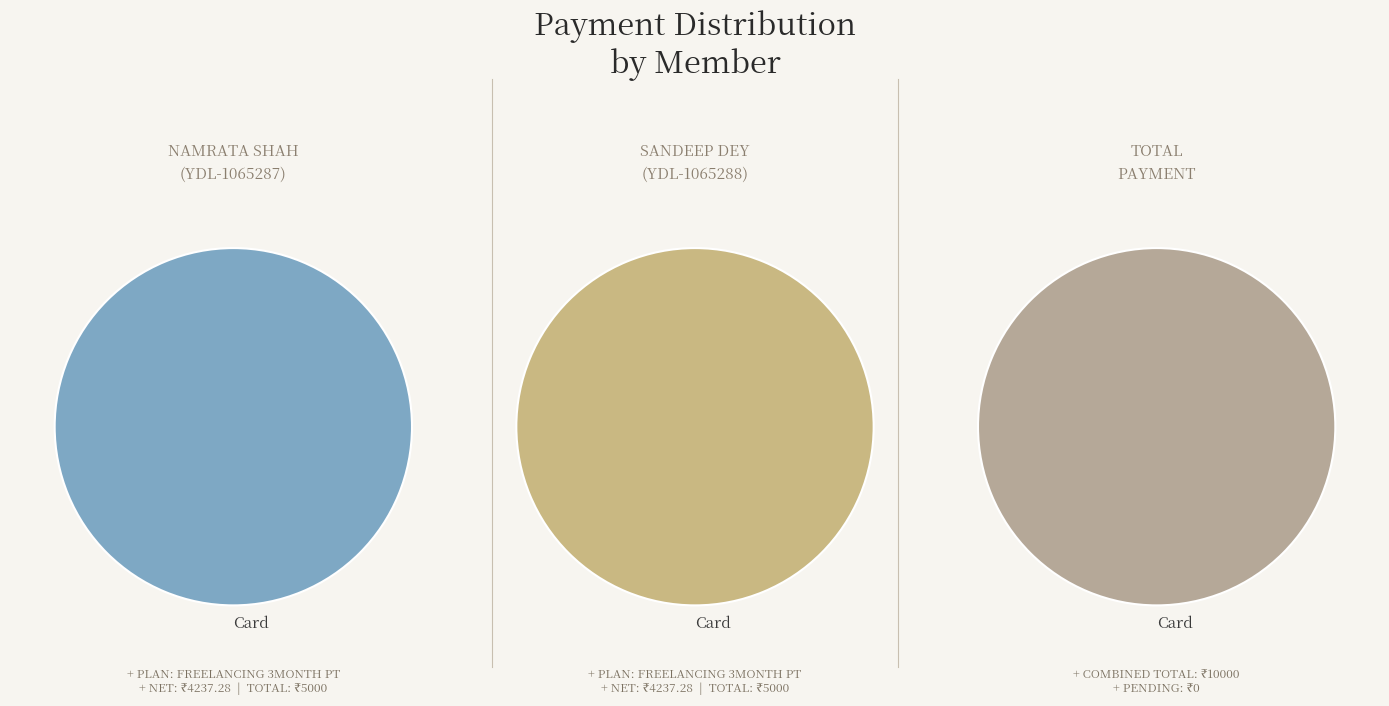

Which has a higher value, YDL-1065287 or YDL-1065288?

YDL-1065287